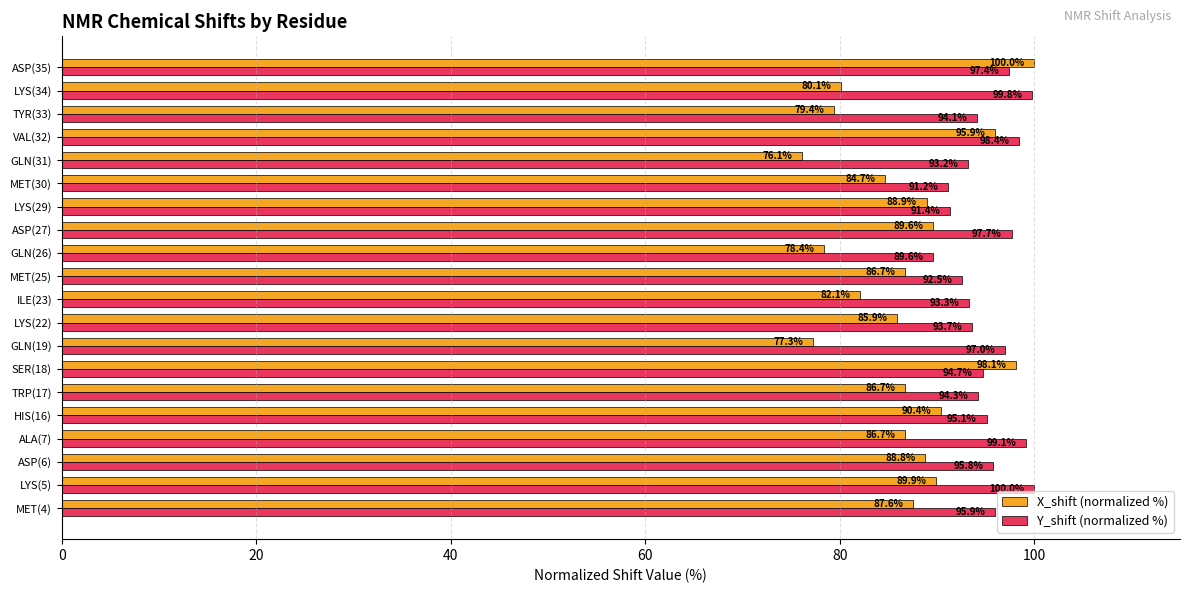

At which label does Y_shift (normalized %) reach its peak?

LYS(5)